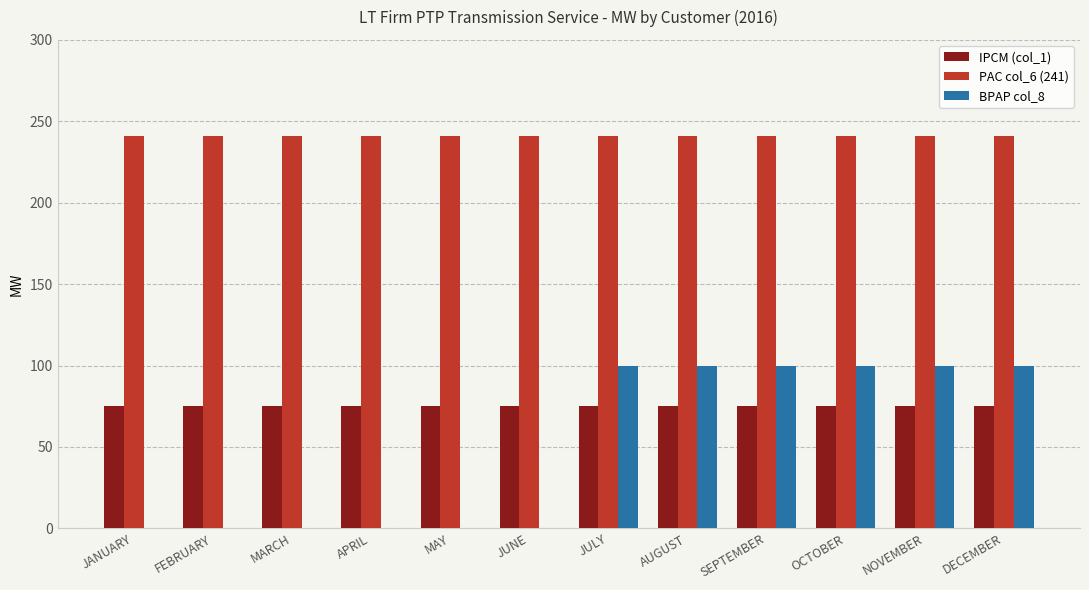

Which series has the largest total across all categories?

PAC col_6 (241)